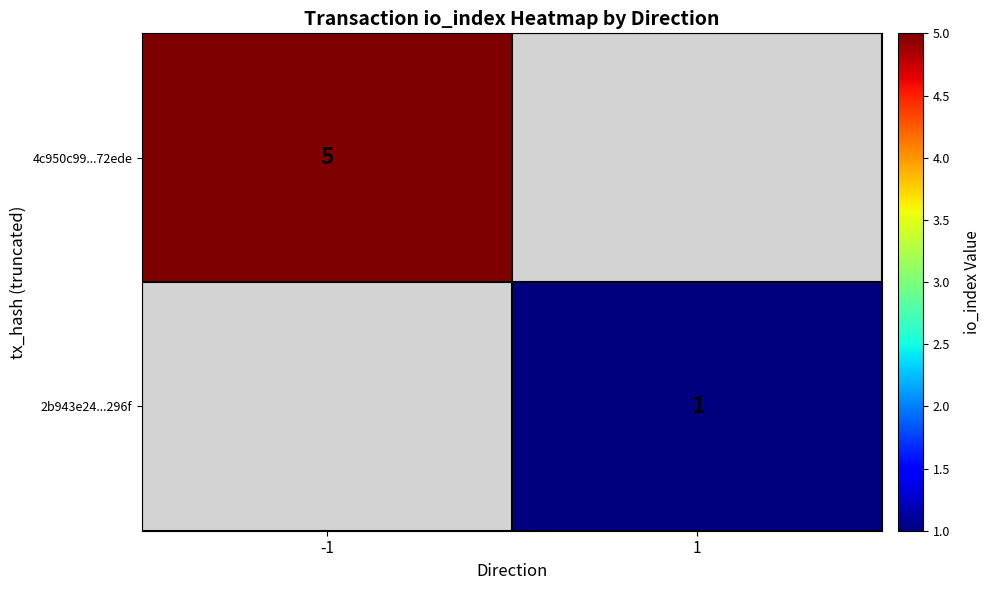

True or false: 2b943e24...296f has a value of 1 at 1.

True